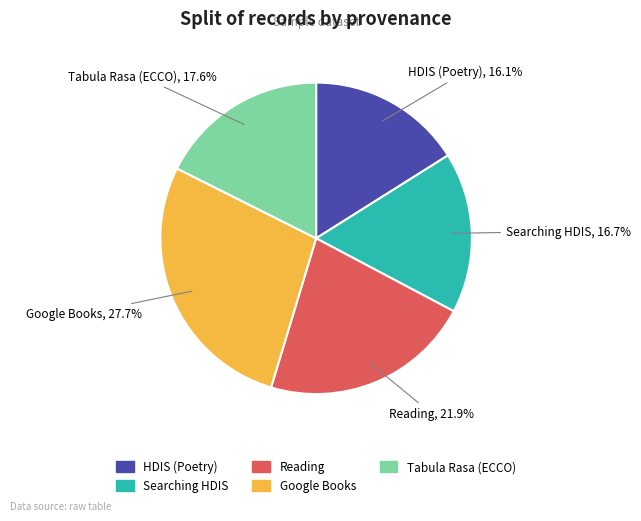

To the nearest percent, what percentage of the pie is Reading?

22%